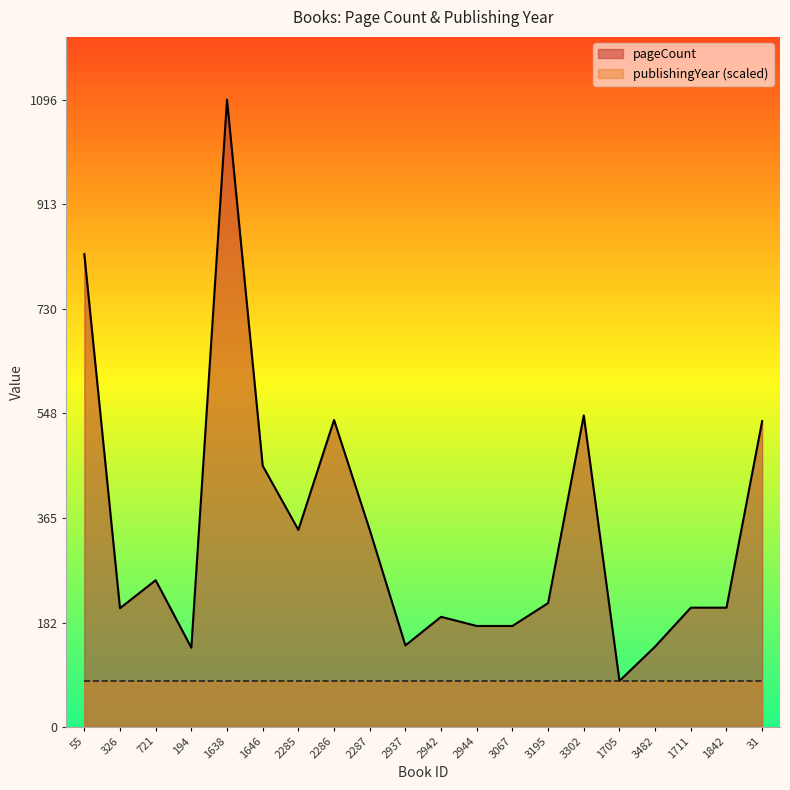

What is the sum of the values at 2287 and 55?

1170